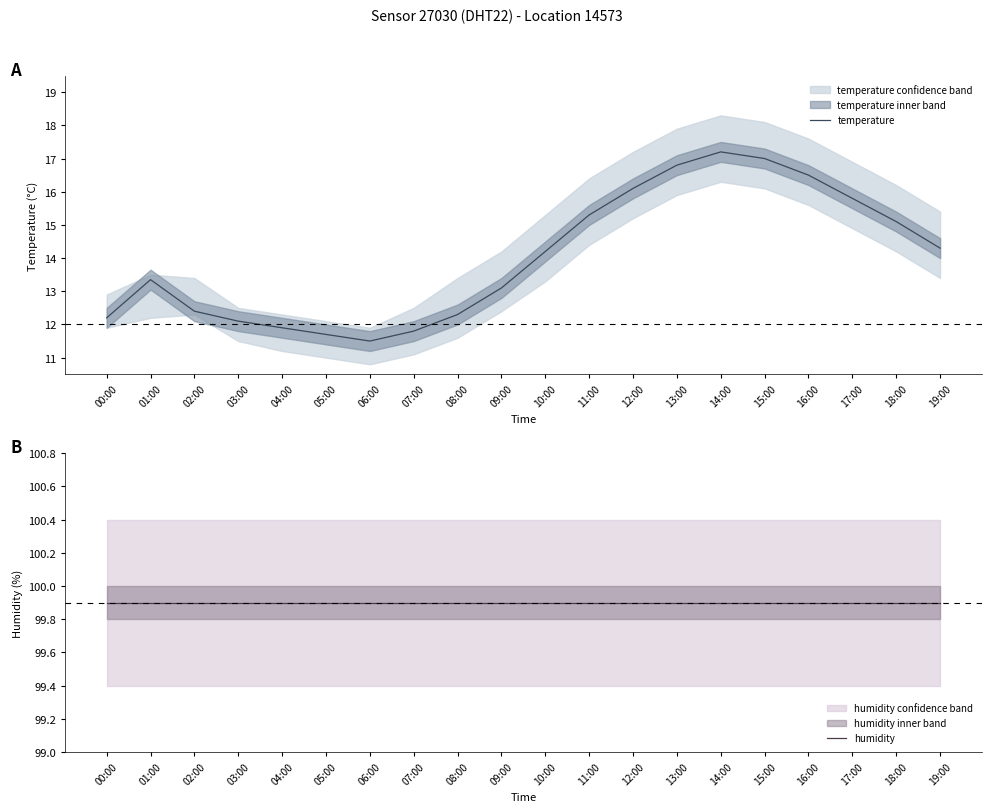

Rank the series by their maximum value, from highest to lowest.

humidity, temperature